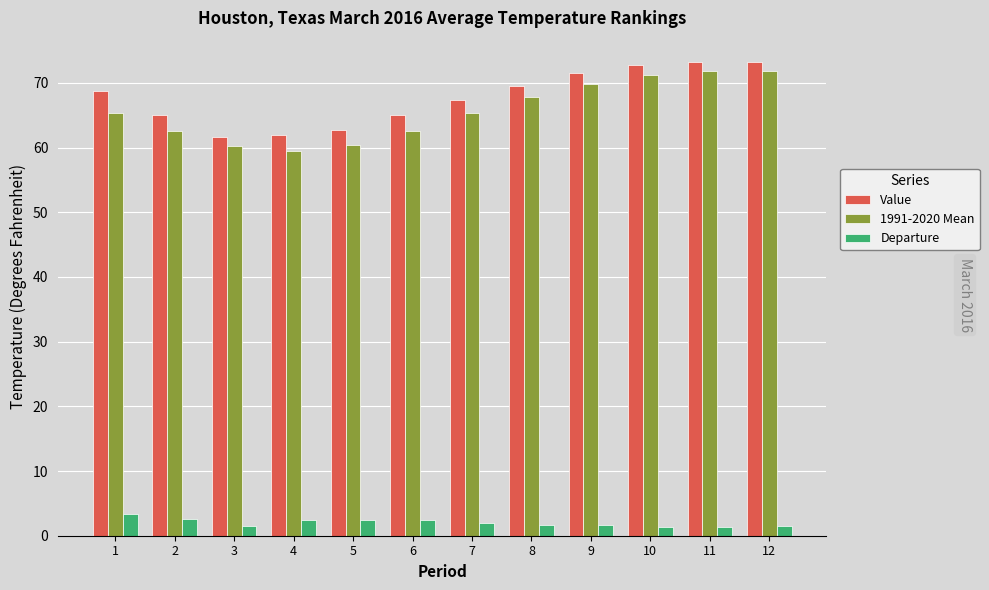

How many values in the 1991-2020 Mean series exceed 65?

7